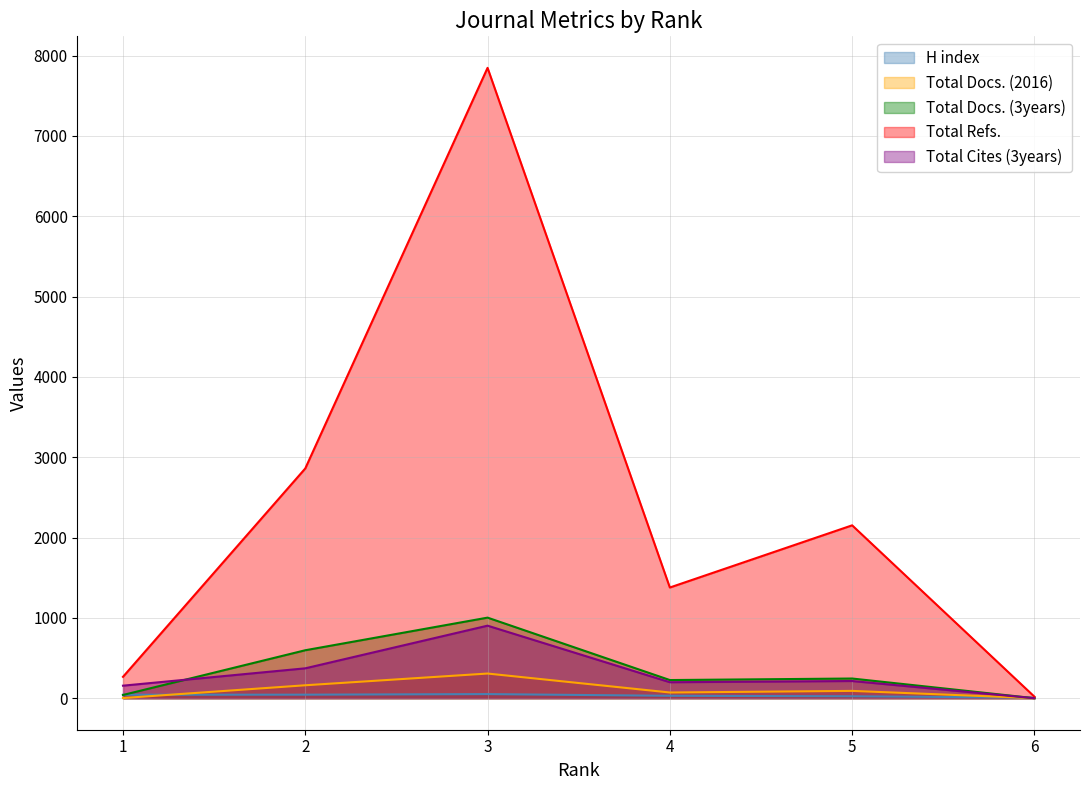

What is the difference between the maximum and minimum values in the Total Refs. series?

7828